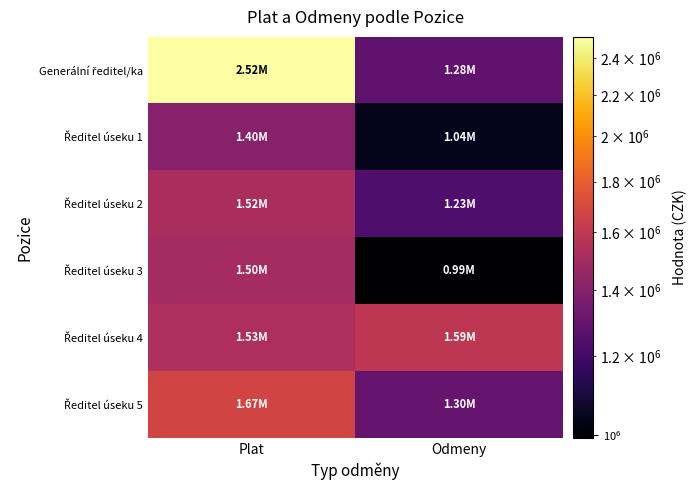

At which category is the sum across all series the highest?

Plat